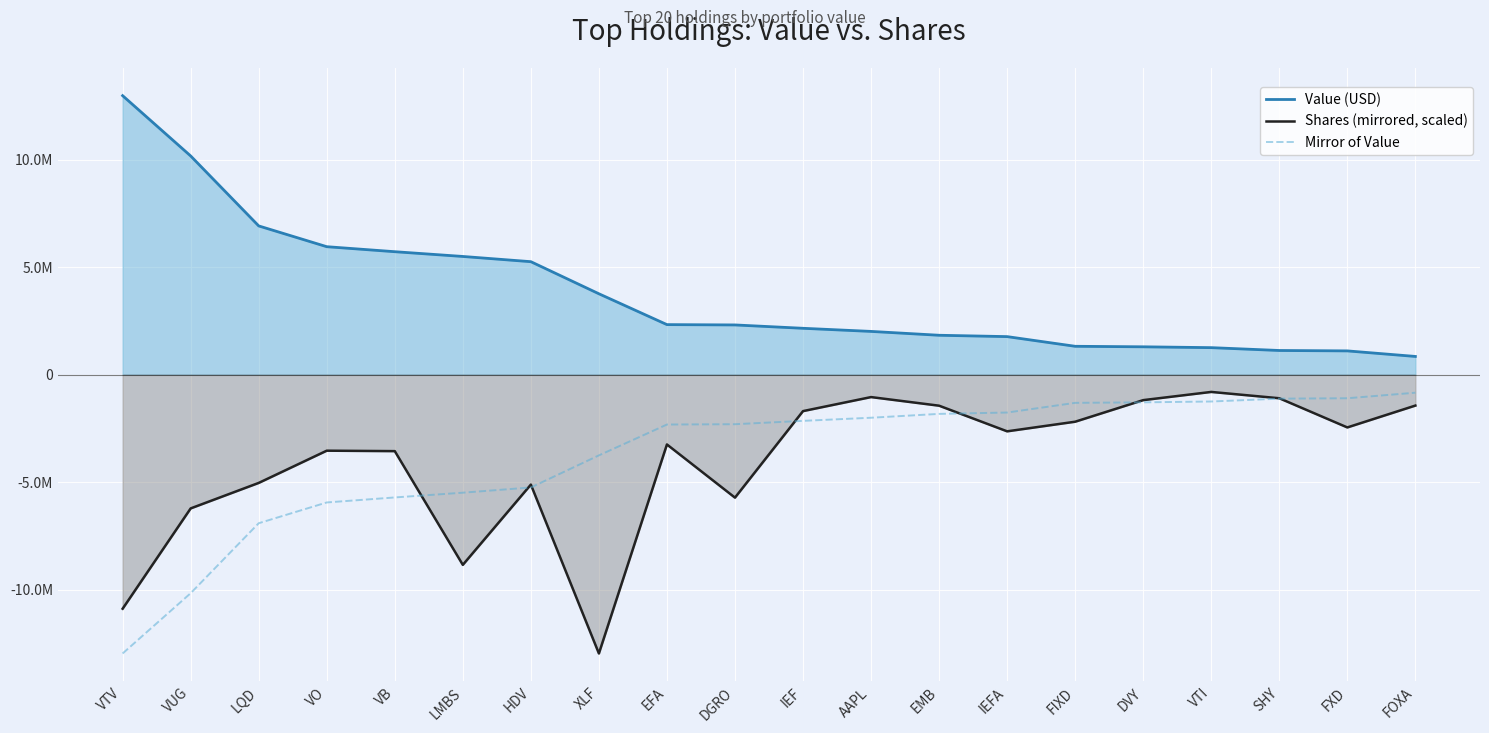

How many intersections are there between Mirror of Value and Shares (mirrored, scaled)?

7